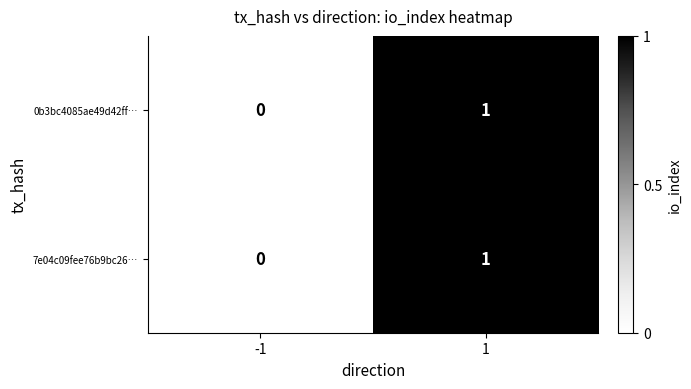

Is it true that 0b3bc4085ae49d42ff… equals 1 at 1?

True